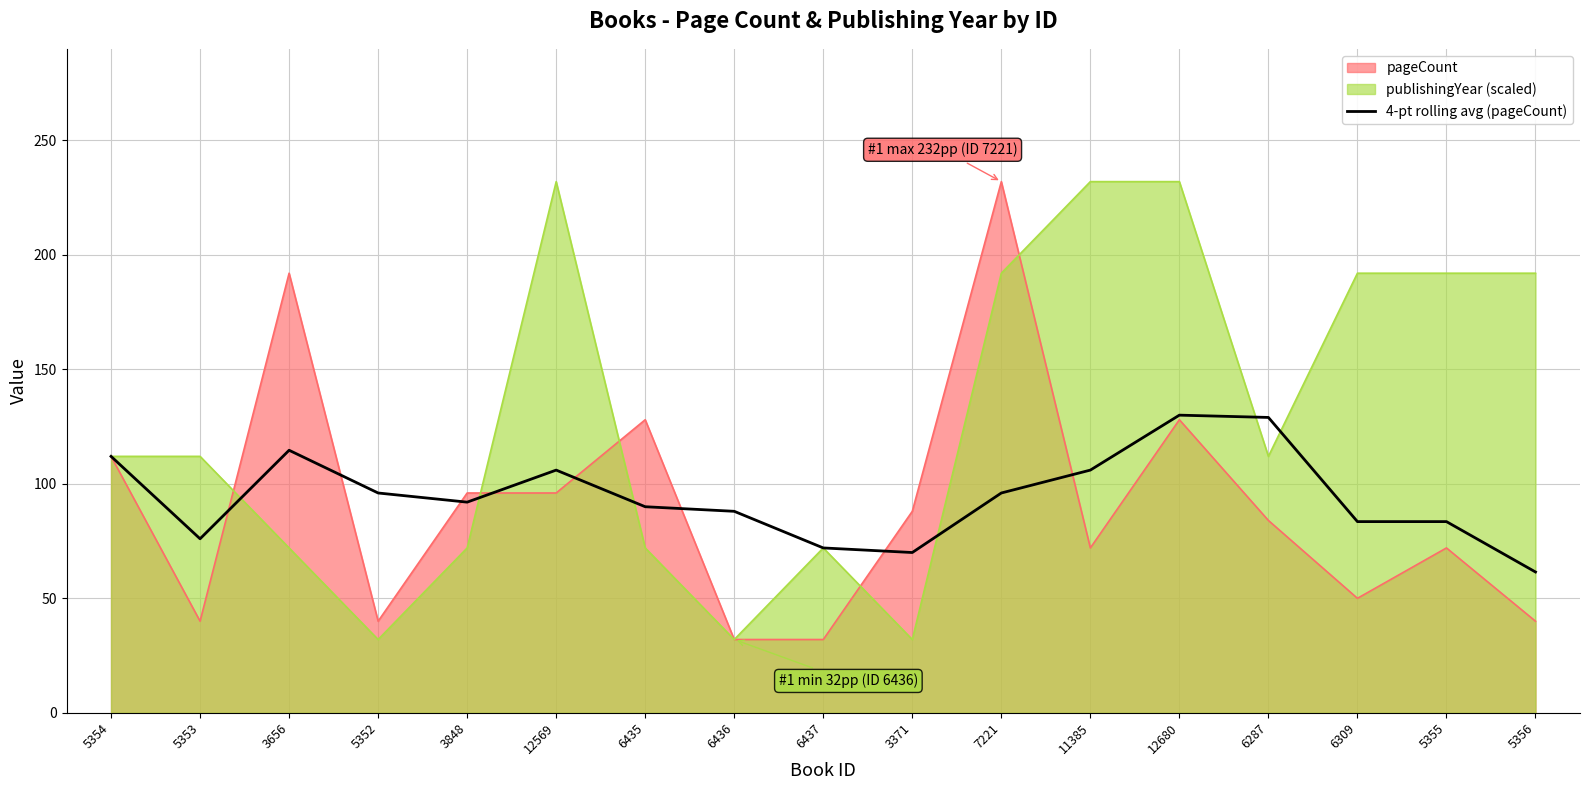

How many values exceed 92?

8